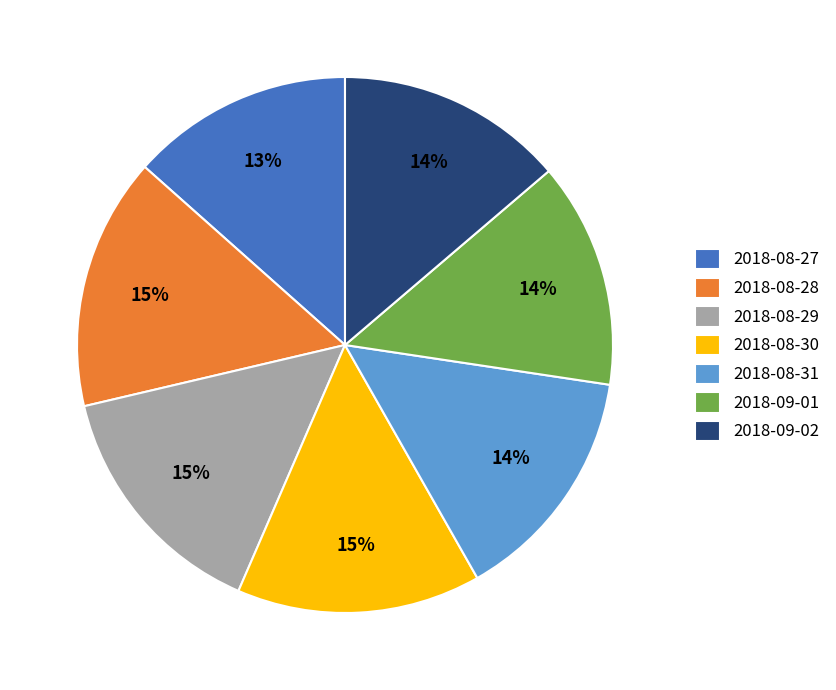

How many slices are in this pie chart?

7